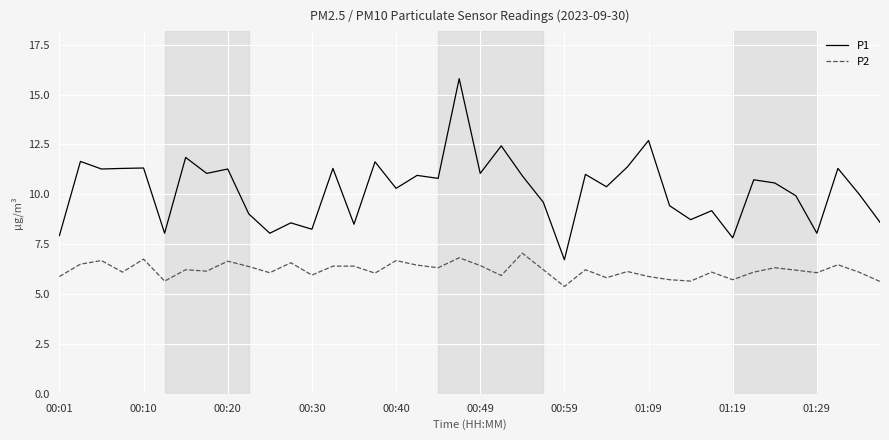

What are all the series names shown in the legend?

P1, P2